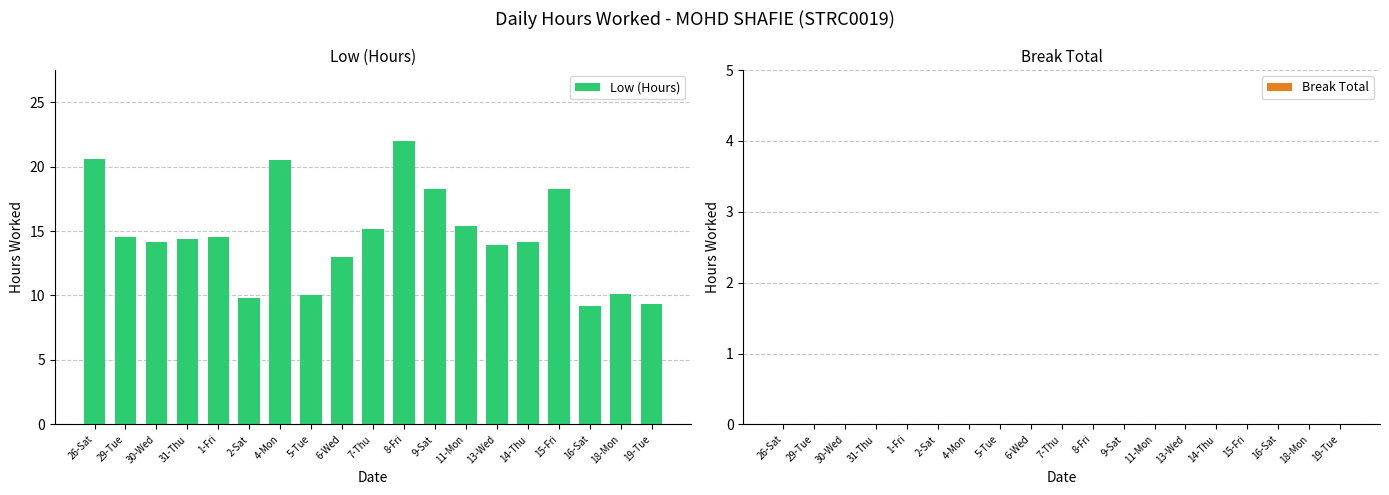

What position from the left is 4-Mon?

7